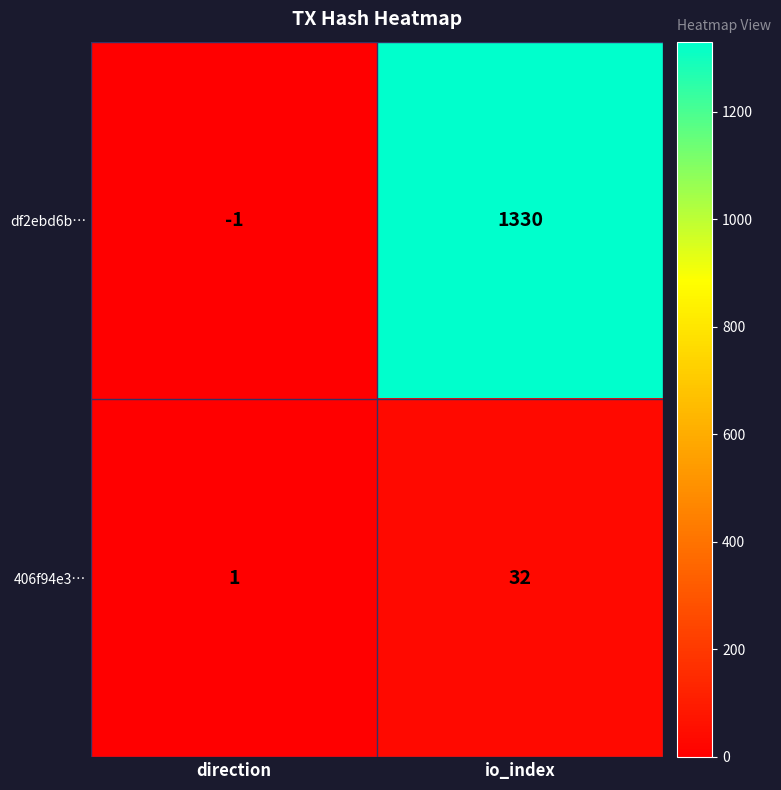

What is the smallest value displayed?

-1